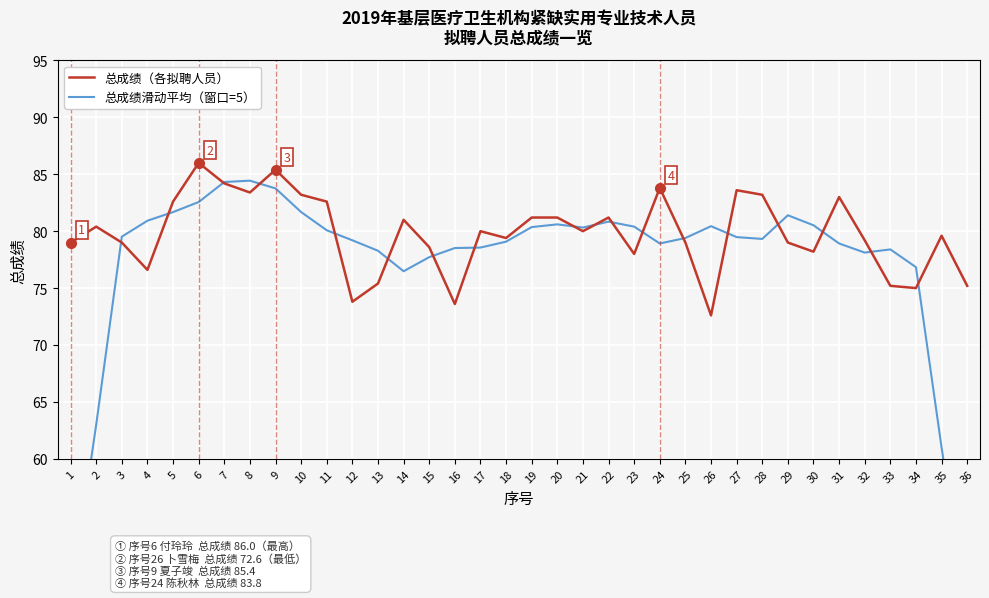

Between 14 and 30, which series saw the biggest shift?

总成绩滑动平均（窗口=5）